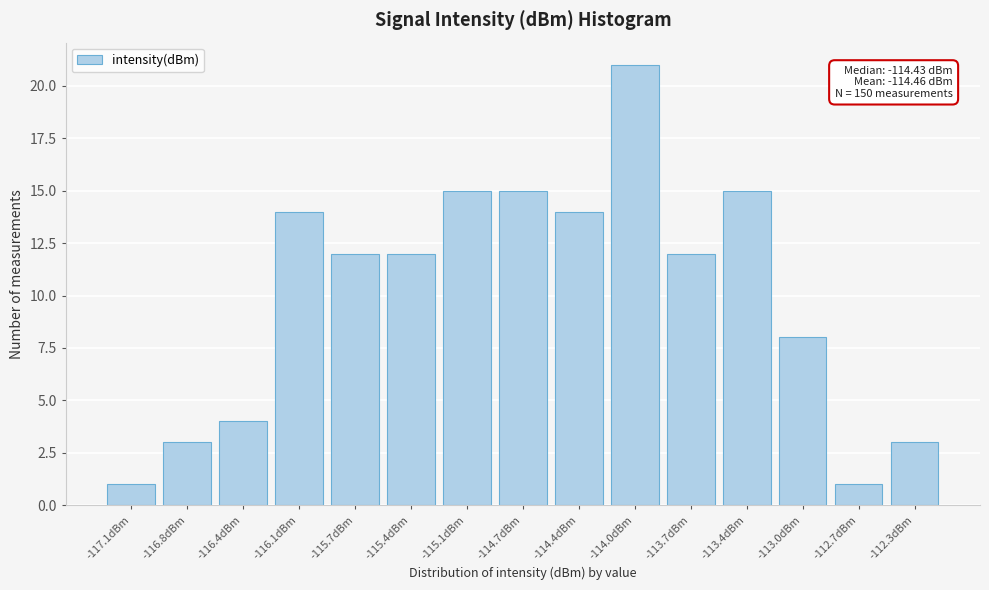

Reading right to left, list all the values displayed in this chart.

-112.3dBm=3	-112.7dBm=1	-113.0dBm=8	-113.4dBm=15	-113.7dBm=12	-114.0dBm=21	-114.4dBm=14	-114.7dBm=15	-115.1dBm=15	-115.4dBm=12	-115.7dBm=12	-116.1dBm=14	-116.4dBm=4	-116.8dBm=3	-117.1dBm=1